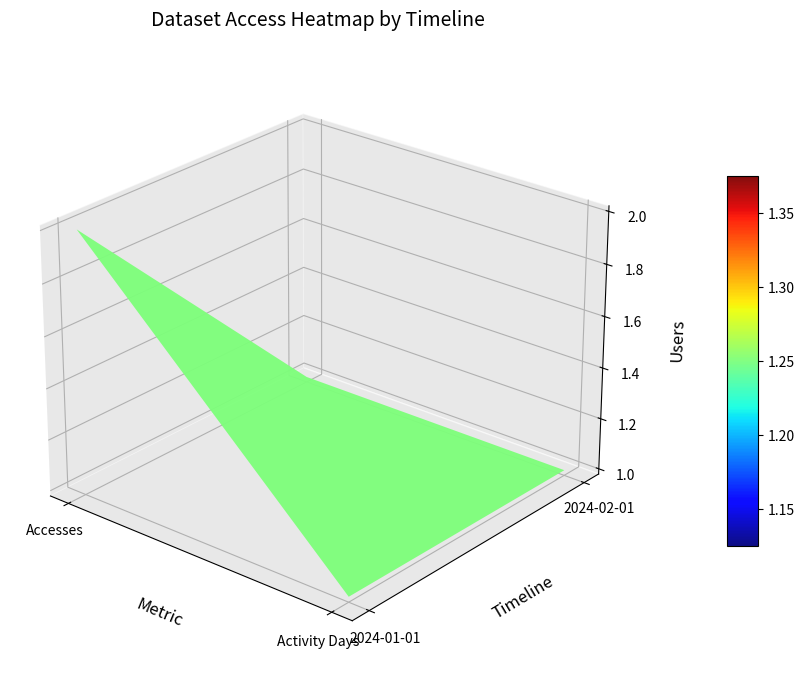

Reading left to right, transcribe all the data shown in this chart.

2024-01-01: 2	1
2024-02-01: 1	1